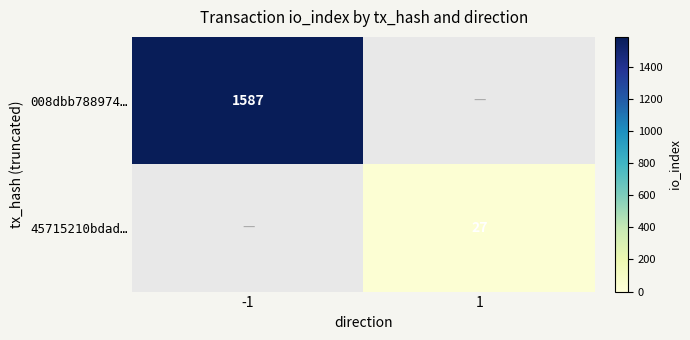

What is the smallest value displayed?

27.0